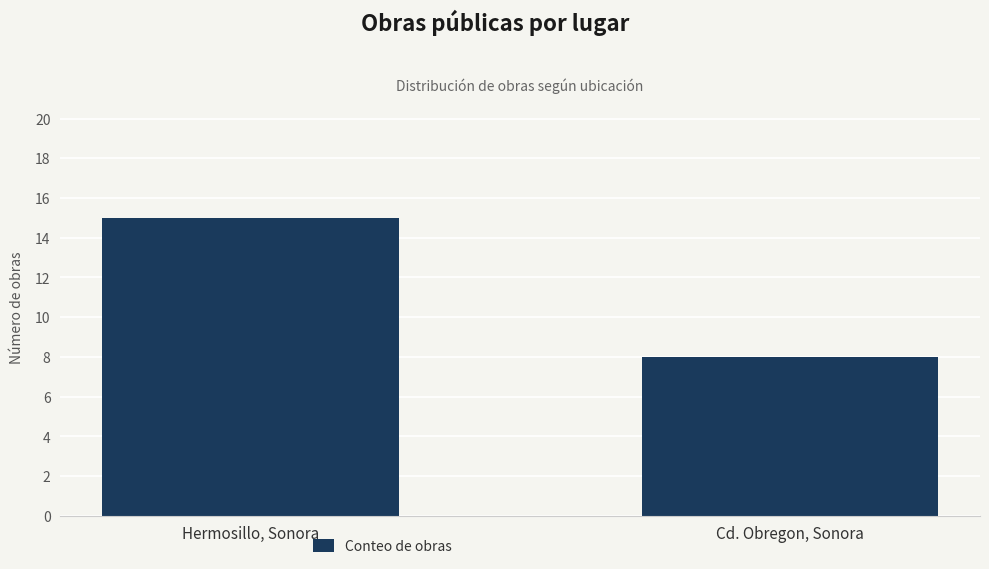

What is the difference between the values at Hermosillo, Sonora and Cd. Obregon, Sonora?

7